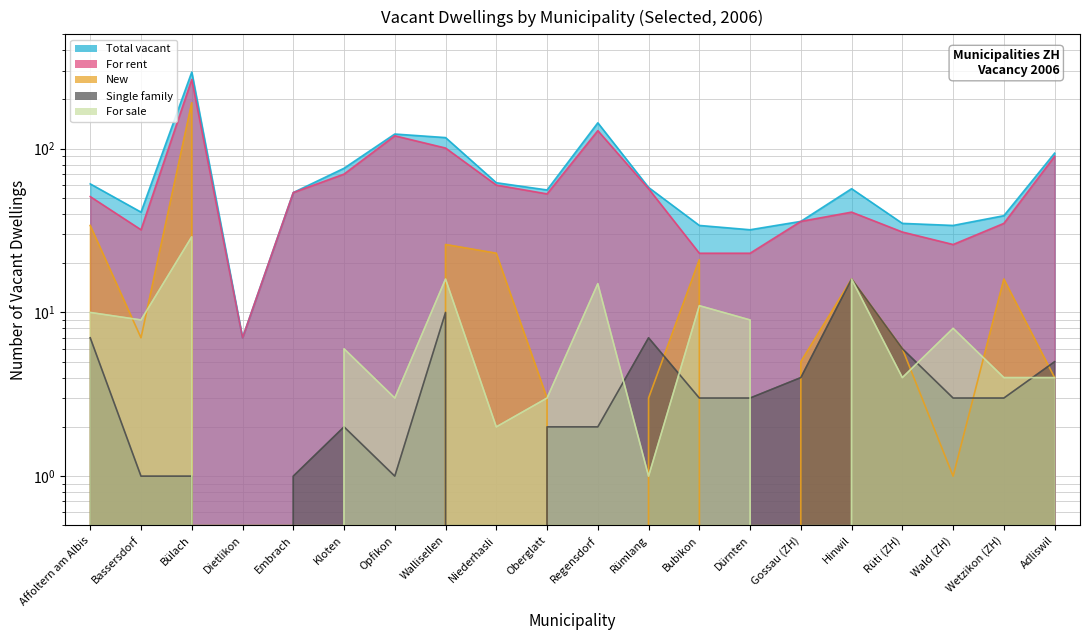

Reading left to right, list all the values displayed in this chart.

Total vacant: Affoltern am Albis=61	Bassersdorf=41	Bülach=294	Dietlikon=7	Embrach=54	Kloten=76	Opfikon=123	Wallisellen=117	Niederhasli=62	Oberglatt=56	Regensdorf=144	Rümlang=58	Bubikon=34	Dürnten=32	Gossau (ZH)=36	Hinwil=57	Rüti (ZH)=35	Wald (ZH)=34	Wetzikon (ZH)=39	Adliswil=94
For rent: Affoltern am Albis=51	Bassersdorf=32	Bülach=265	Dietlikon=7	Embrach=54	Kloten=70	Opfikon=120	Wallisellen=101	Niederhasli=60	Oberglatt=53	Regensdorf=129	Rümlang=57	Bubikon=23	Dürnten=23	Gossau (ZH)=36	Hinwil=41	Rüti (ZH)=31	Wald (ZH)=26	Wetzikon (ZH)=35	Adliswil=90
New: Affoltern am Albis=34	Bassersdorf=7	Bülach=191	Dietlikon=0	Embrach=0	Kloten=0	Opfikon=0	Wallisellen=26	Niederhasli=23	Oberglatt=3	Regensdorf=0	Rümlang=3	Bubikon=21	Dürnten=0	Gossau (ZH)=5	Hinwil=16	Rüti (ZH)=6	Wald (ZH)=1	Wetzikon (ZH)=16	Adliswil=4
Single family: Affoltern am Albis=7	Bassersdorf=1	Bülach=1	Dietlikon=0	Embrach=1	Kloten=2	Opfikon=1	Wallisellen=10	Niederhasli=0	Oberglatt=2	Regensdorf=2	Rümlang=7	Bubikon=3	Dürnten=3	Gossau (ZH)=4	Hinwil=16	Rüti (ZH)=6	Wald (ZH)=3	Wetzikon (ZH)=3	Adliswil=5
For sale: Affoltern am Albis=10	Bassersdorf=9	Bülach=29	Dietlikon=0	Embrach=0	Kloten=6	Opfikon=3	Wallisellen=16	Niederhasli=2	Oberglatt=3	Regensdorf=15	Rümlang=1	Bubikon=11	Dürnten=9	Gossau (ZH)=0	Hinwil=16	Rüti (ZH)=4	Wald (ZH)=8	Wetzikon (ZH)=4	Adliswil=4